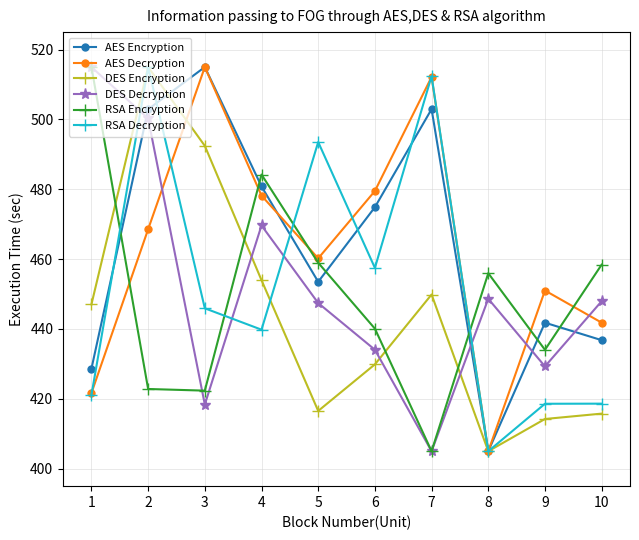

The AES Decryption series shows 479.5 at 6. True or false?

True